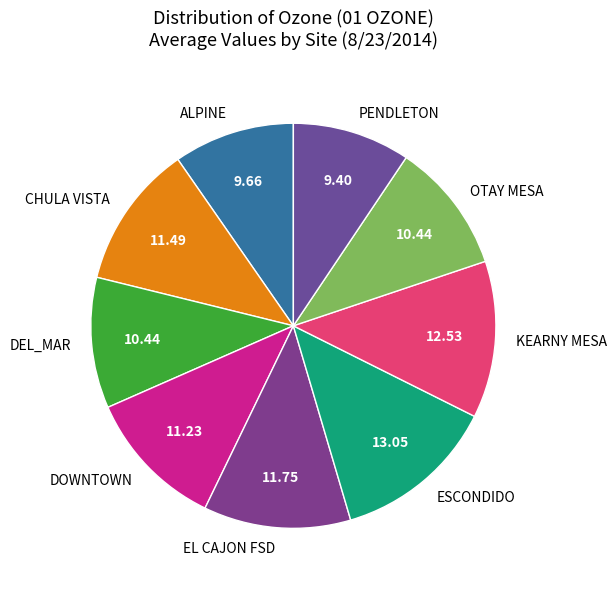

Is there any slice that represents more than half of the pie?

No